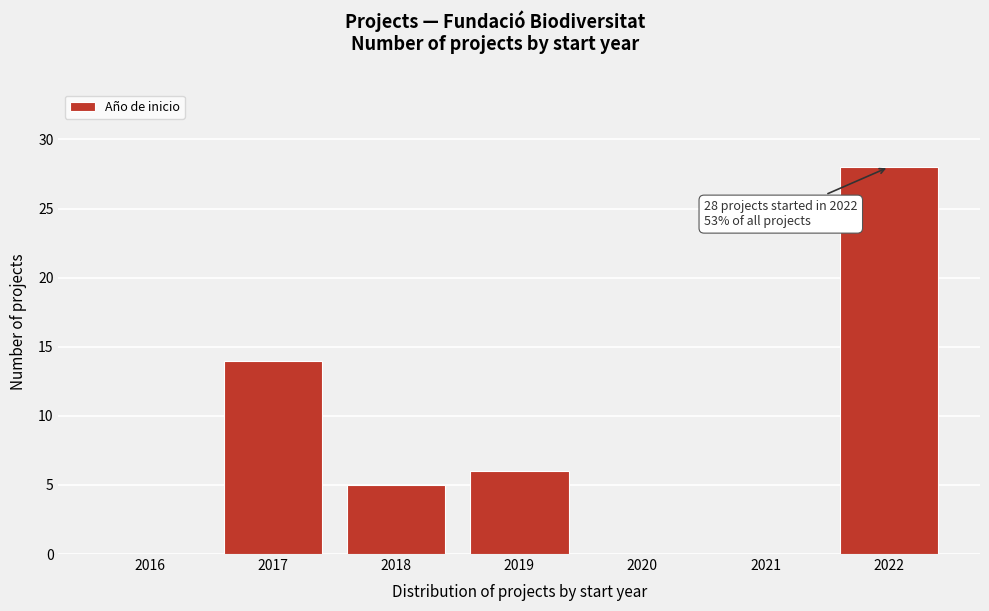

Reading right to left, list all the values displayed in this chart.

2022=28	2021=0	2020=0	2019=6	2018=5	2017=14	2016=0